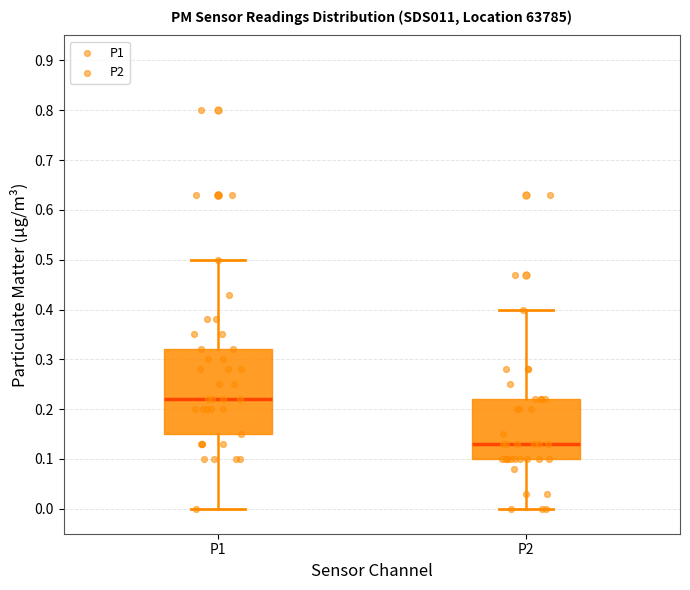

Where is the lower edge of the box for P2 on the y-axis? The values are not printed on the chart, so give them approximately, as read against the axis.

0.10